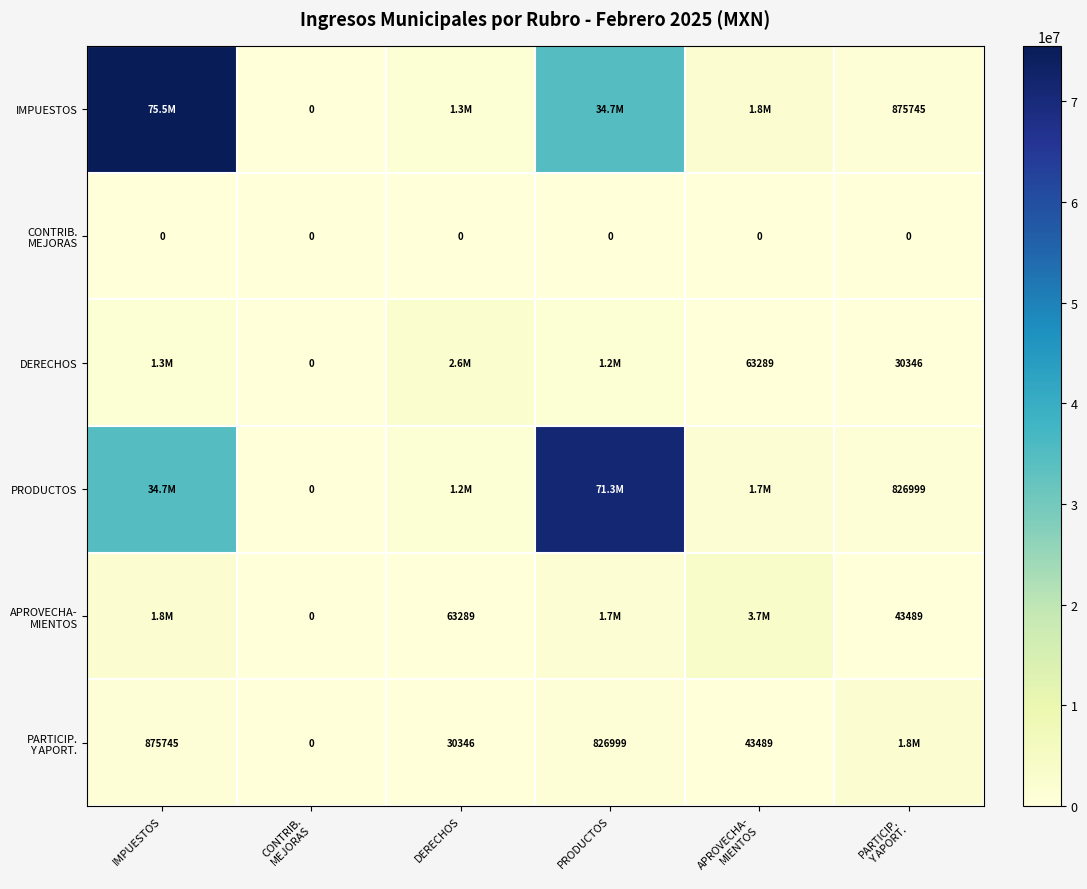

What is the total value across all series at DERECHOS?

5187411.8